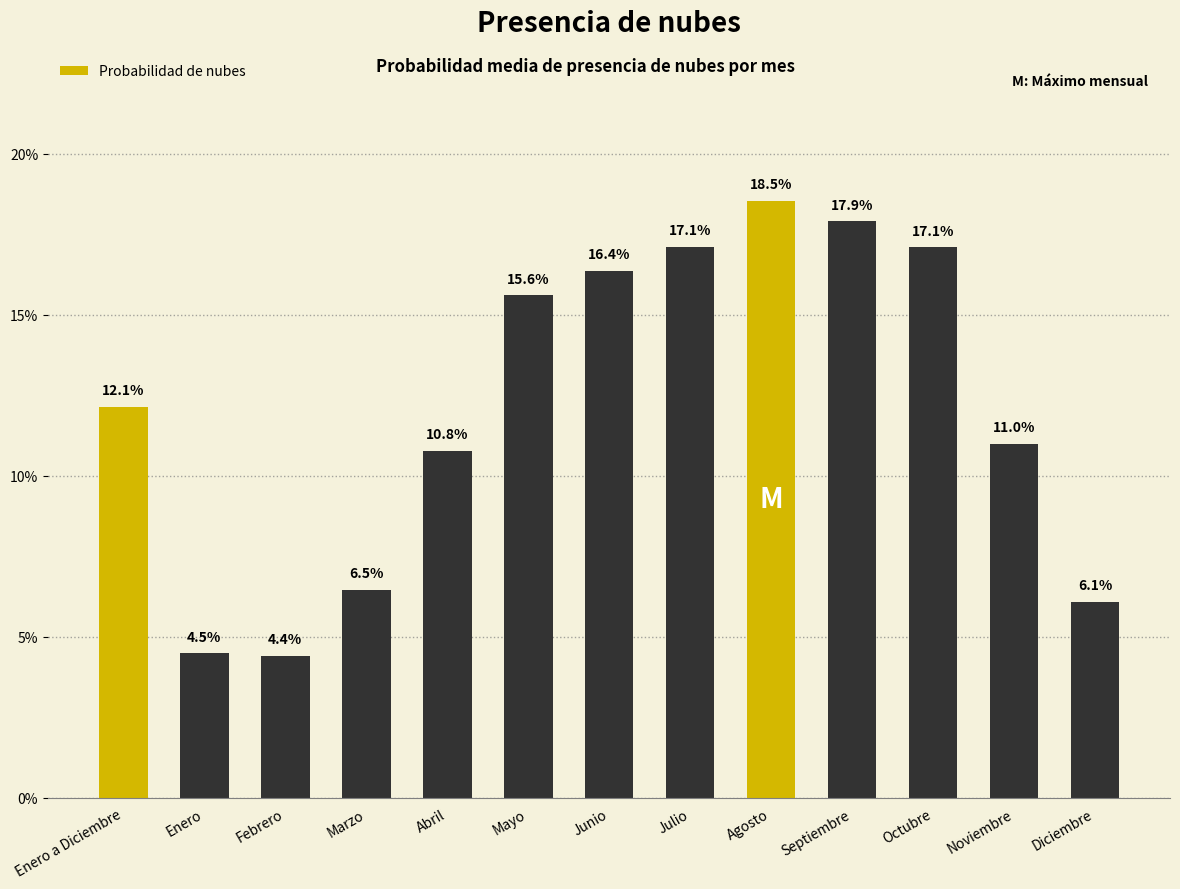

The value at Febrero is 0.0. True or false?

False